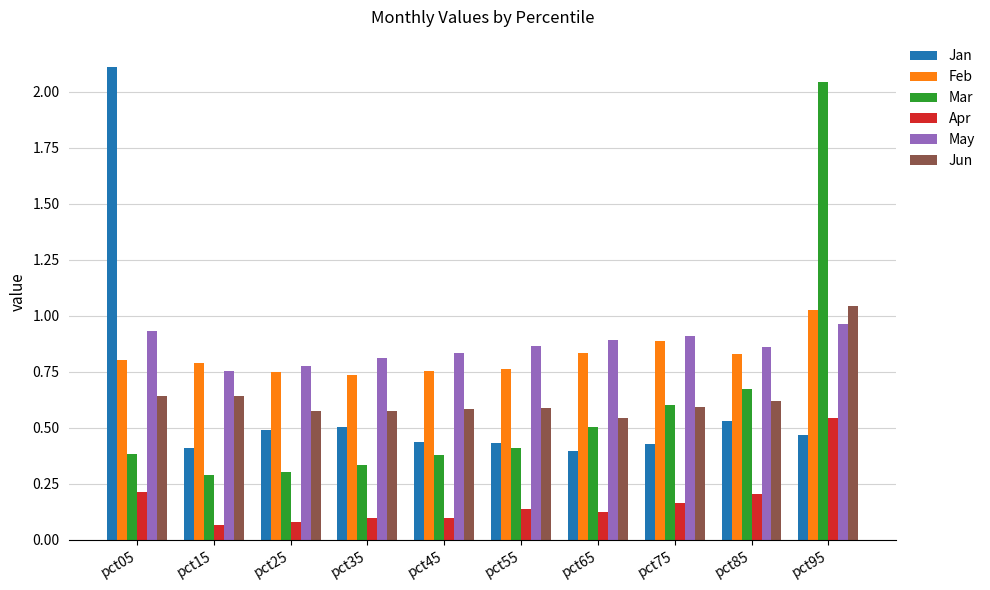

Which series changed the most between pct85 and pct95?

Mar